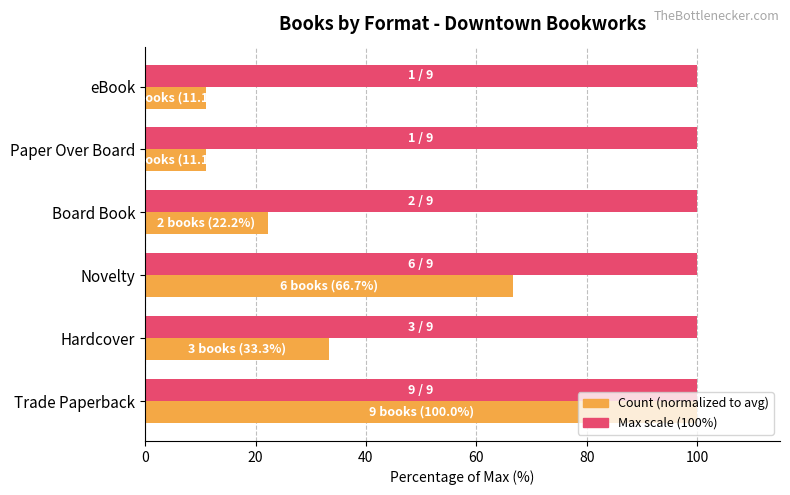

What is the maximum value shown in the chart?

100.0